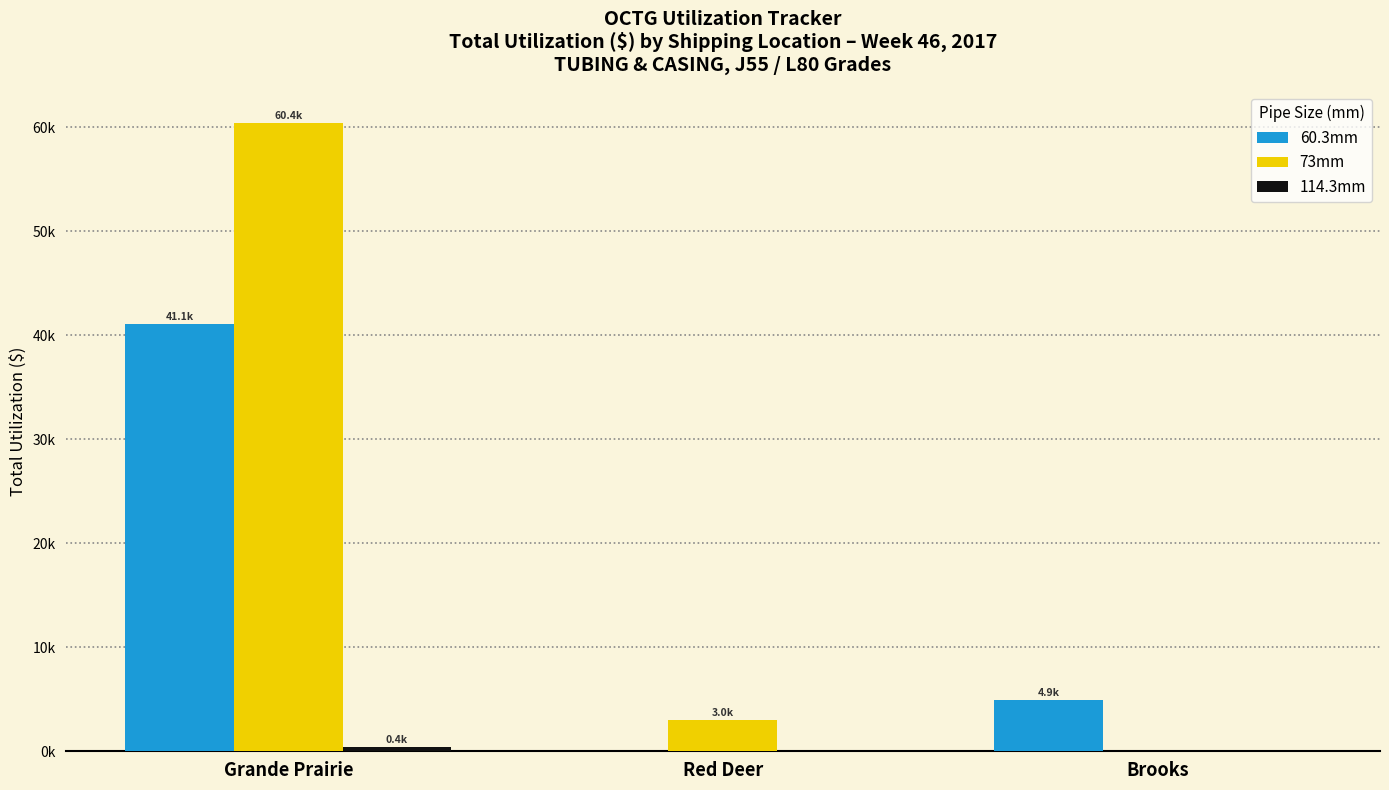

Are the bars grouped side by side (vs. stacked)?

Yes